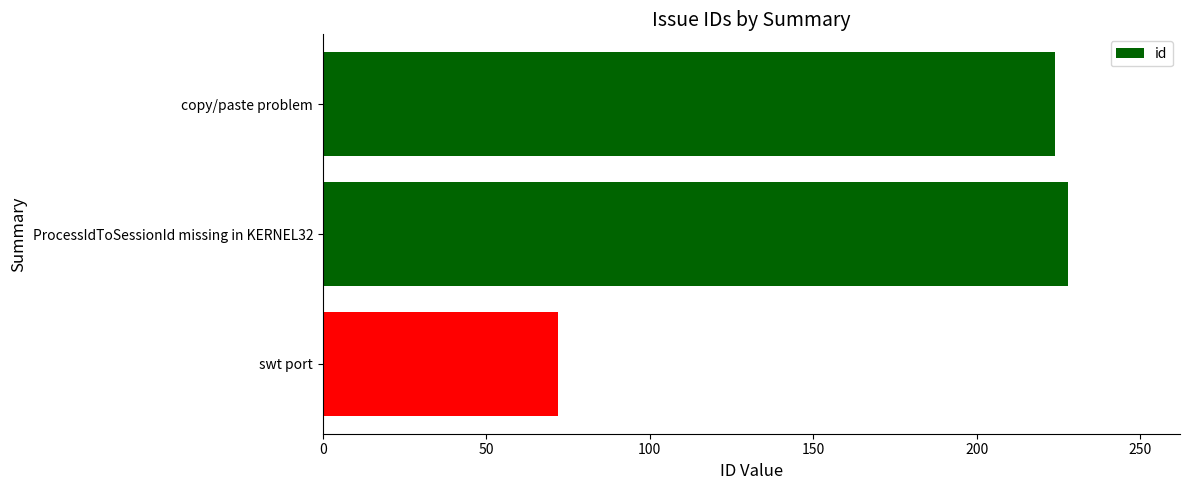

What is the difference between the second highest and minimum values?

152